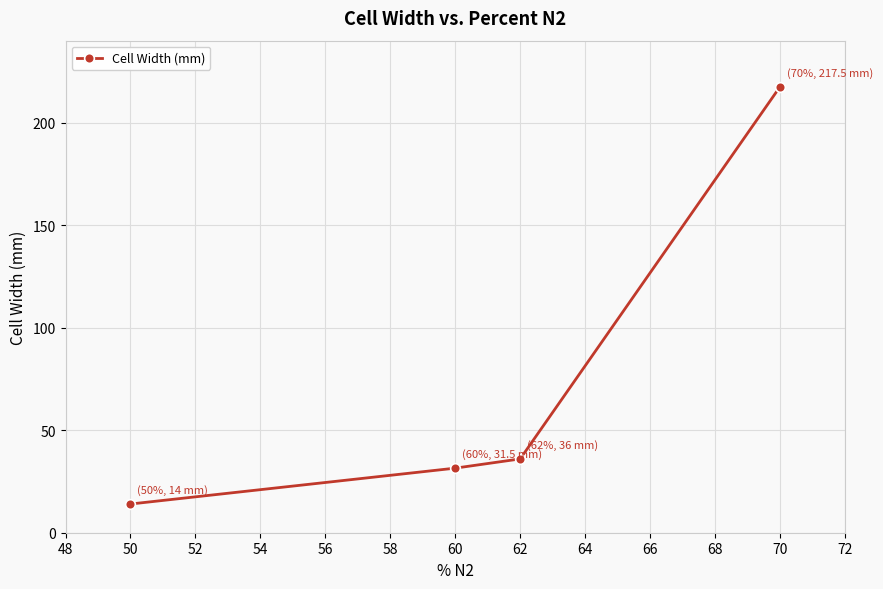

List the labels in order of value, smallest first.

50, 60, 62, 70